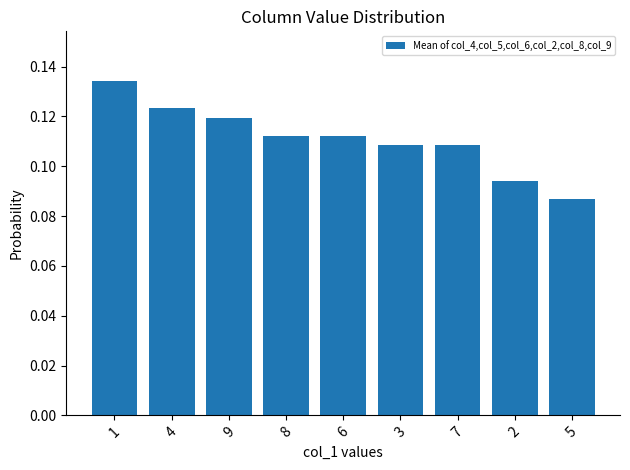

Are the bars horizontal?

No